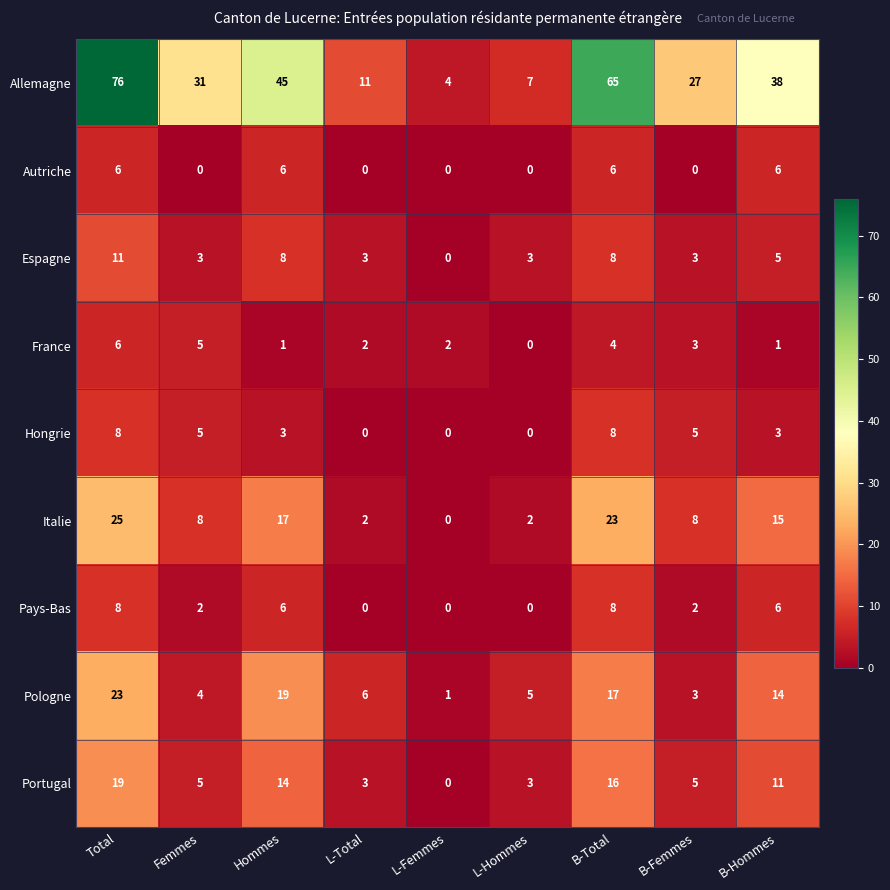

What is the difference between the Pologne values at Femmes and L-Femmes?

3